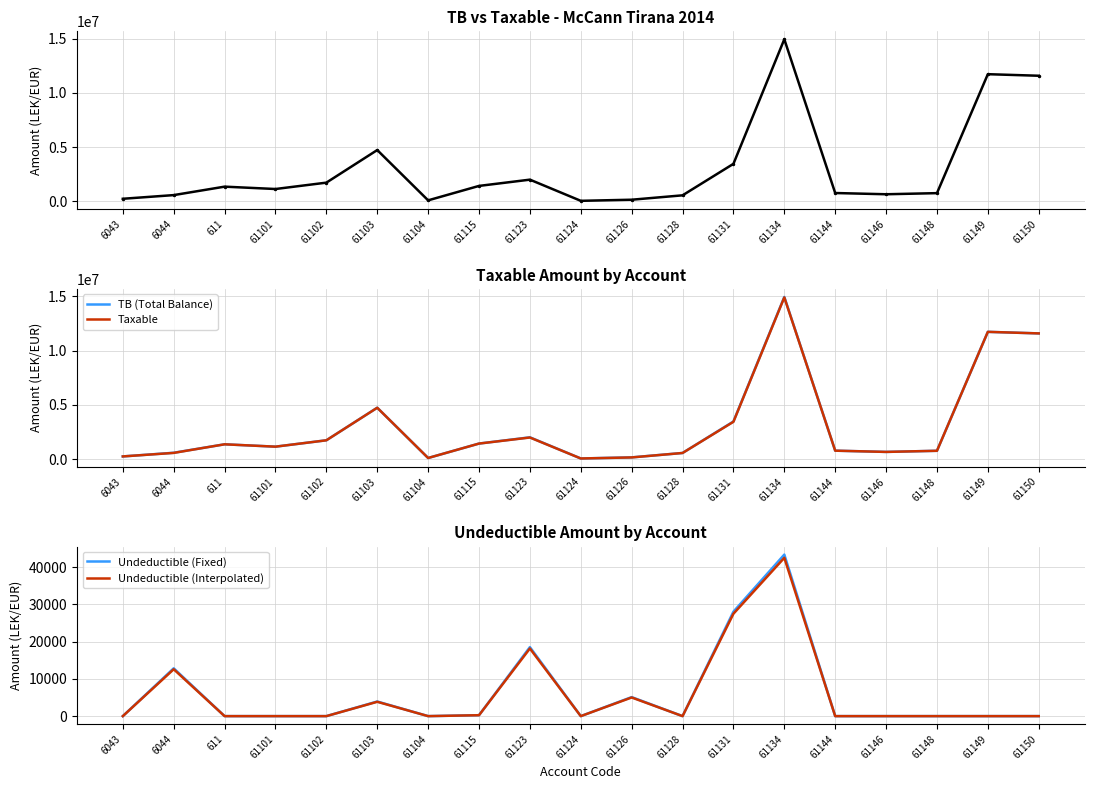

What is the greatest value displayed?

14931158.8